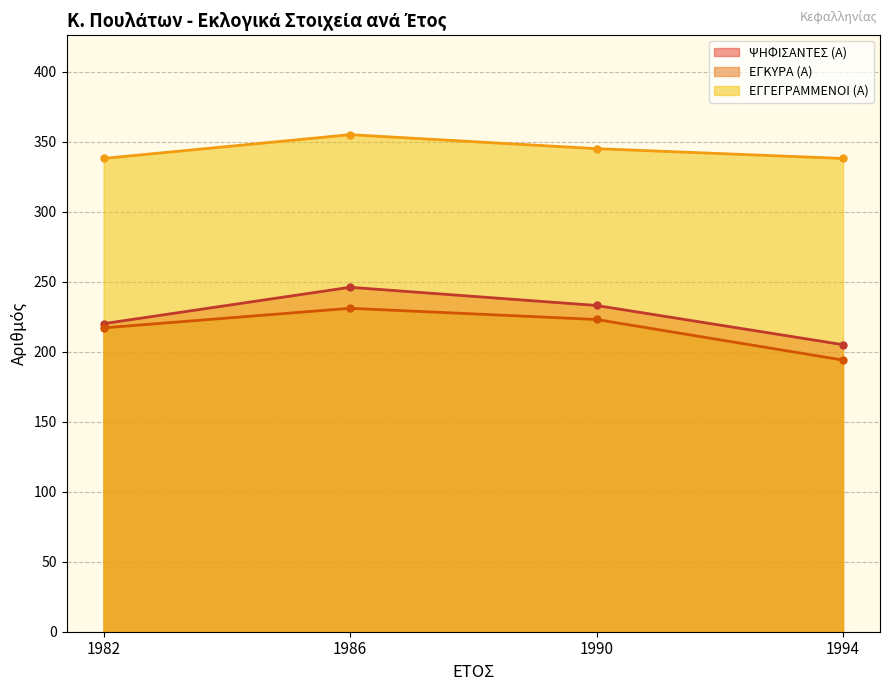

How many data points in ΕΓΚΥΡΑ (Α) are above 223?

1